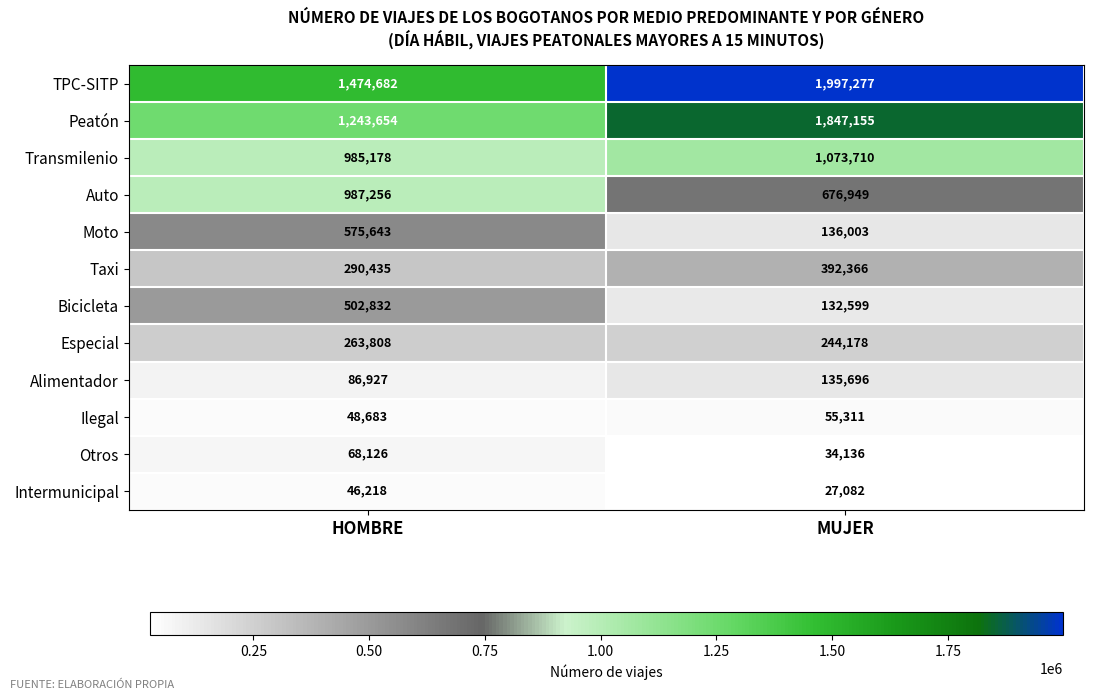

What is the difference between the maximum and minimum values in the Taxi series?

101931